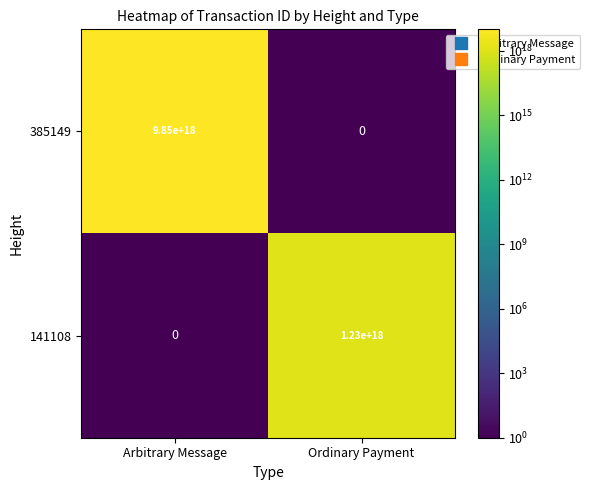

List the series in order of their peak value, highest first.

385149, 141108